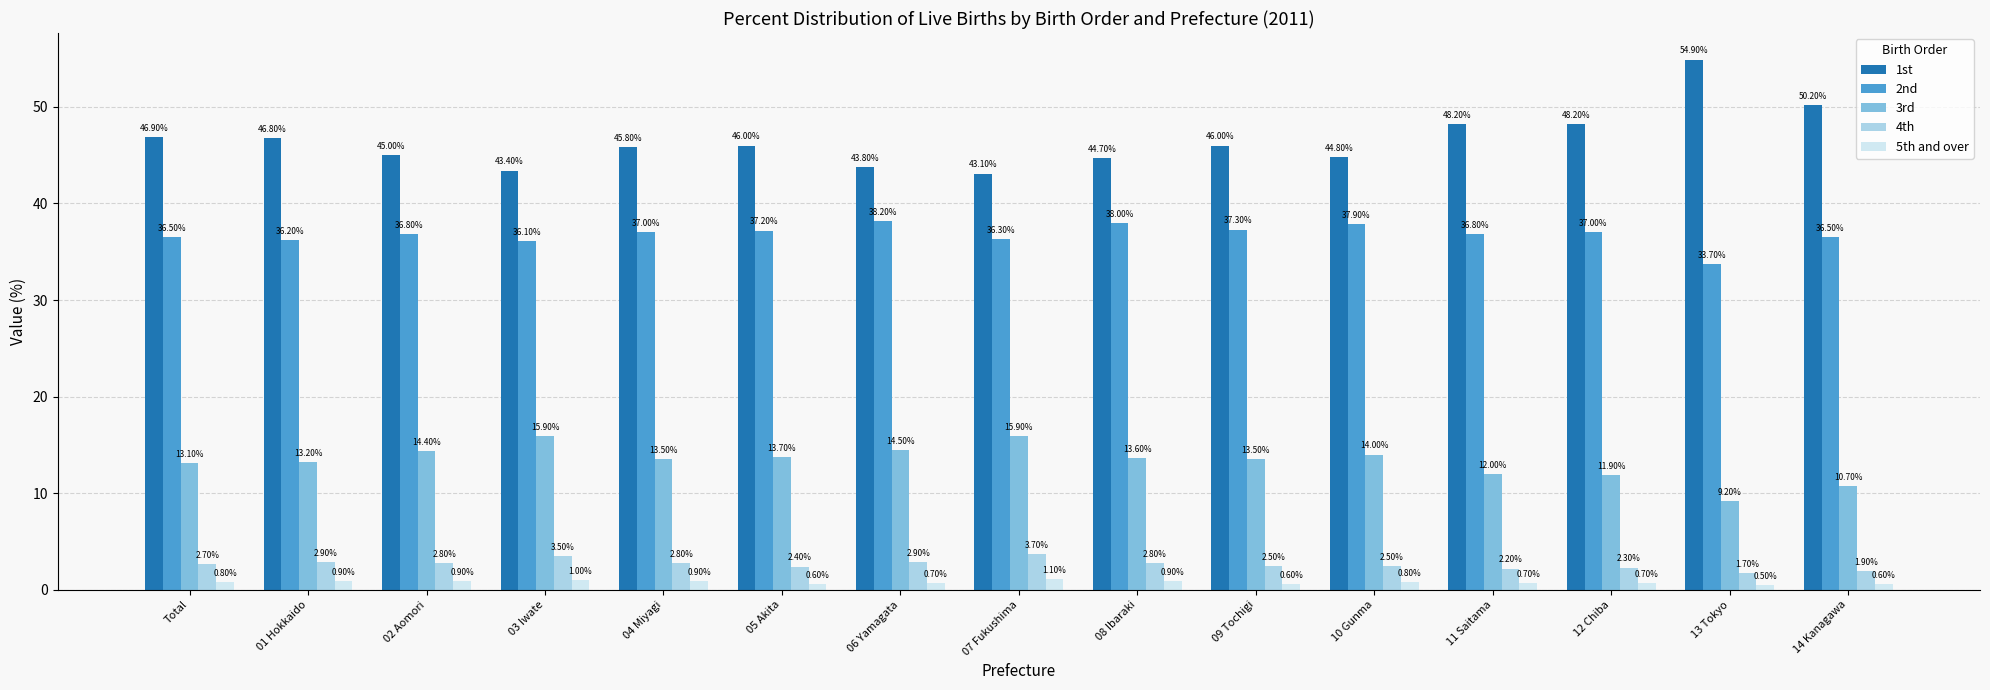

Which series has the largest range (max minus min)?

1st